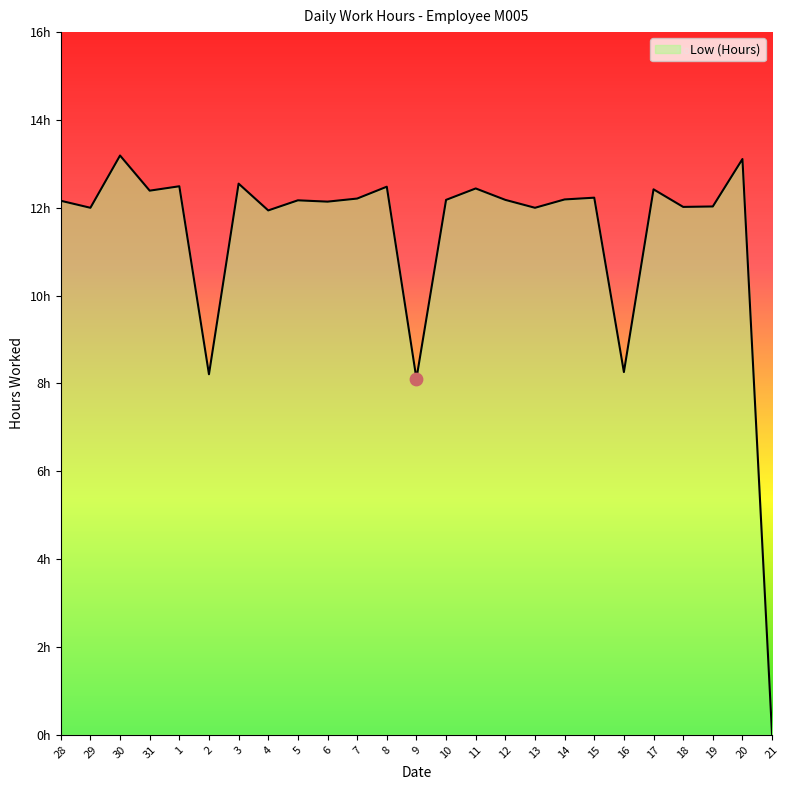

Which has a higher value, 7 or 1?

1